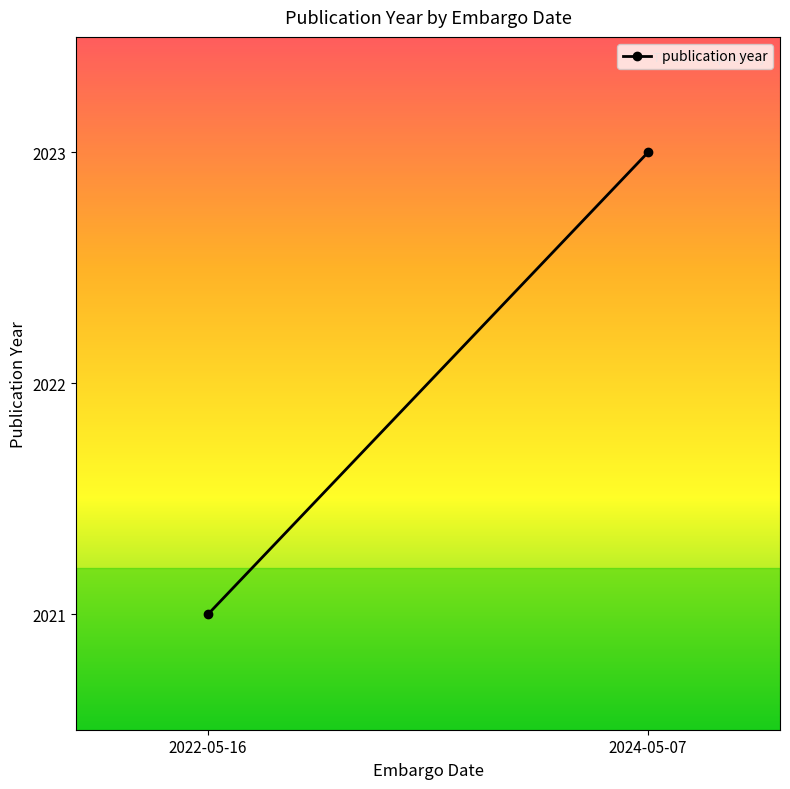

Between 2022-05-16 and 2024-05-07, which is larger?

2024-05-07